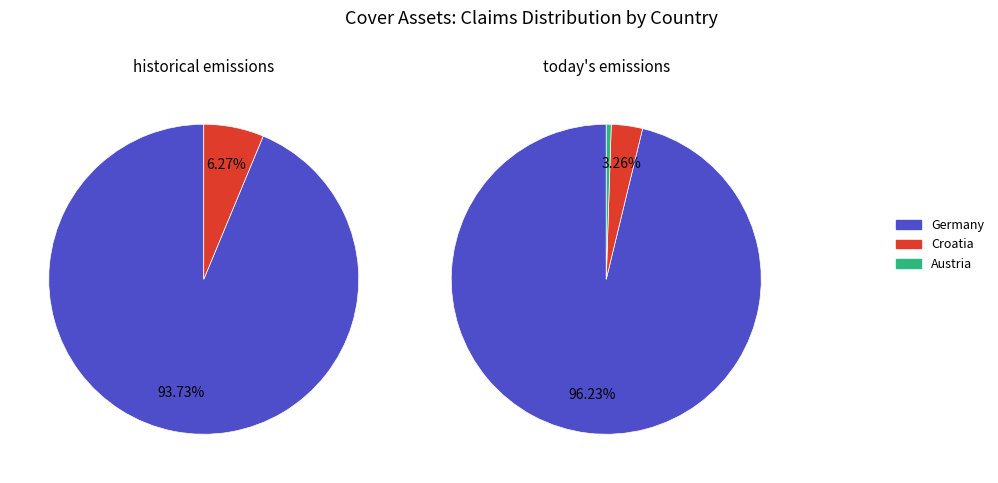

What is the majority slice?

Germany